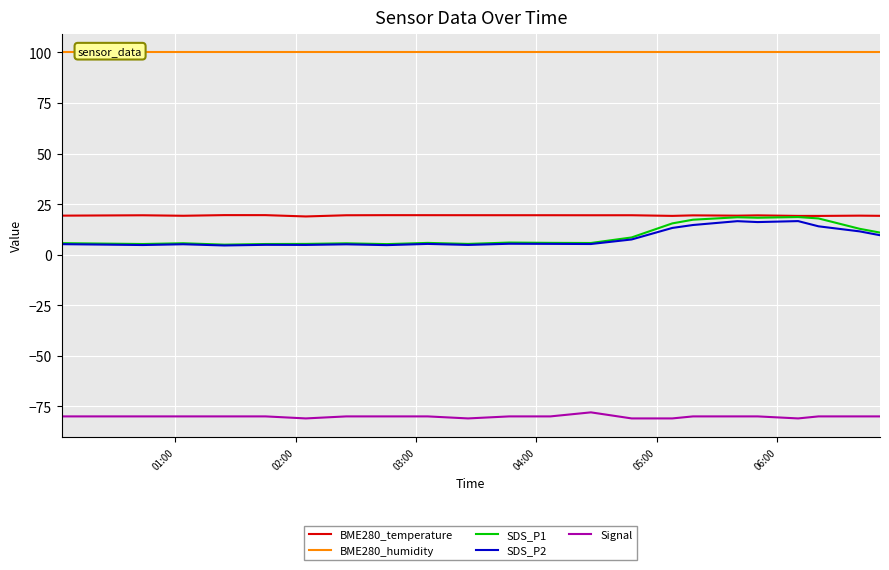

True or false: BME280_temperature and BME280_humidity cross at least once.

False